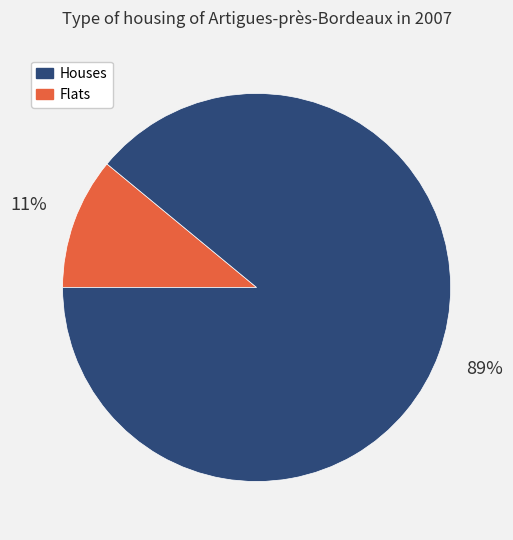

To the nearest percent, what is the difference between the largest and smallest slice percentages?

78%